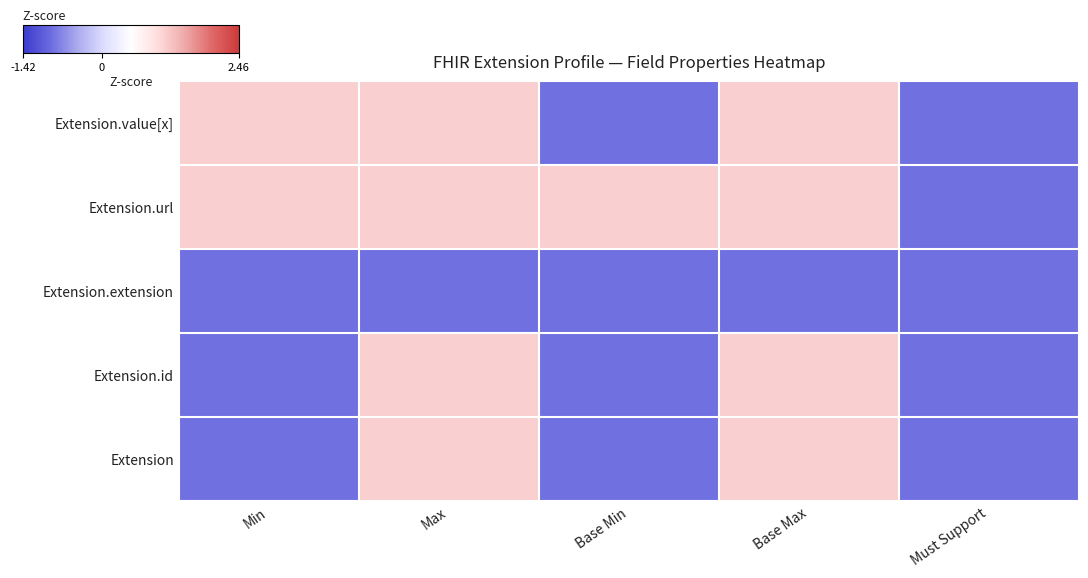

Count the number of categories in the chart.

5